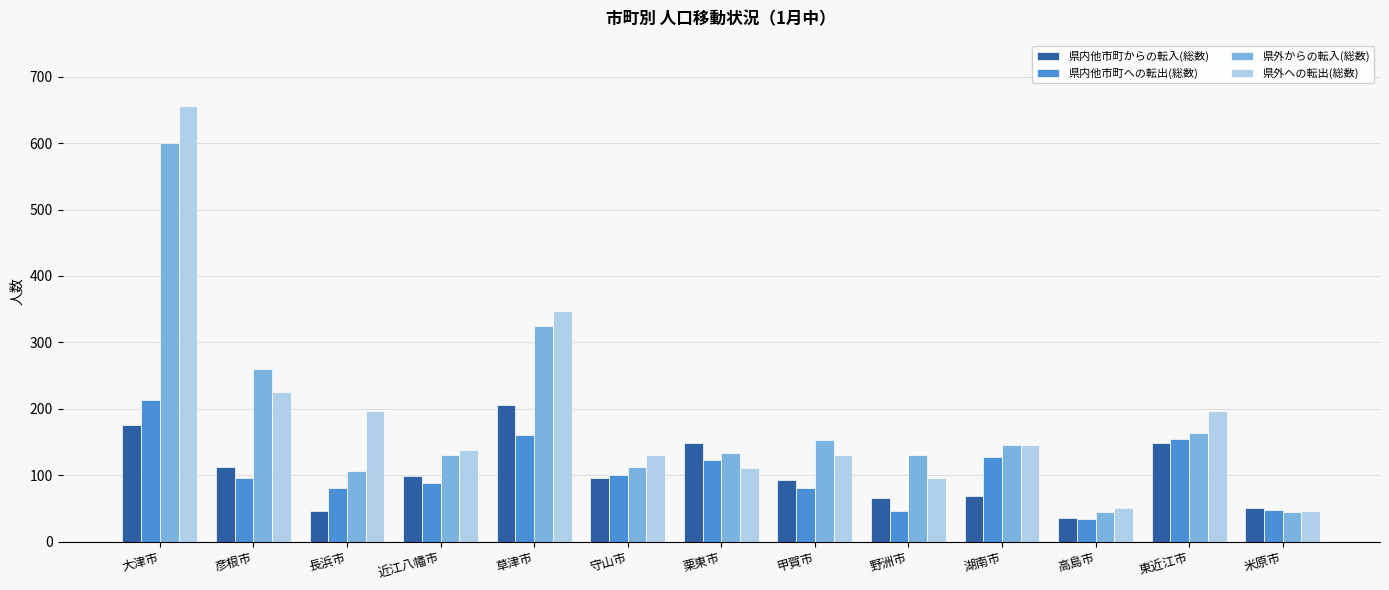

Which series has the largest total across all categories?

県外への転出(総数)